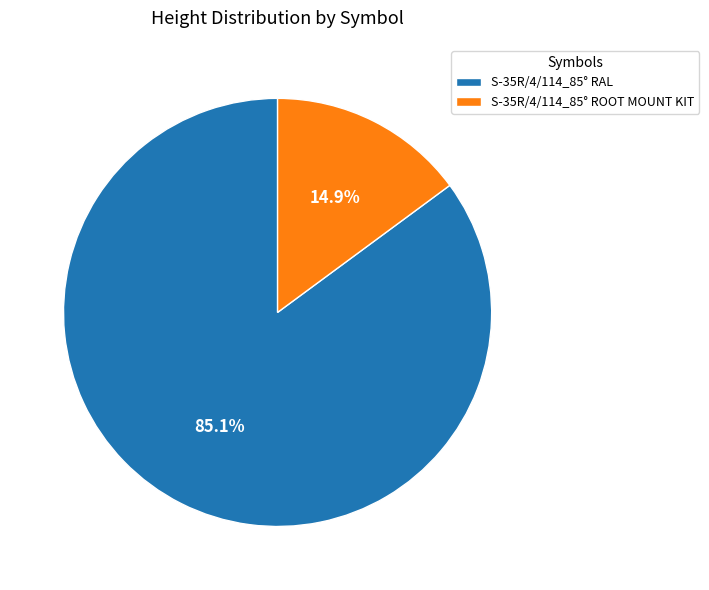

True or false: S-35R/4/114_85° ROOT MOUNT KIT accounts for 26% of the total.

False